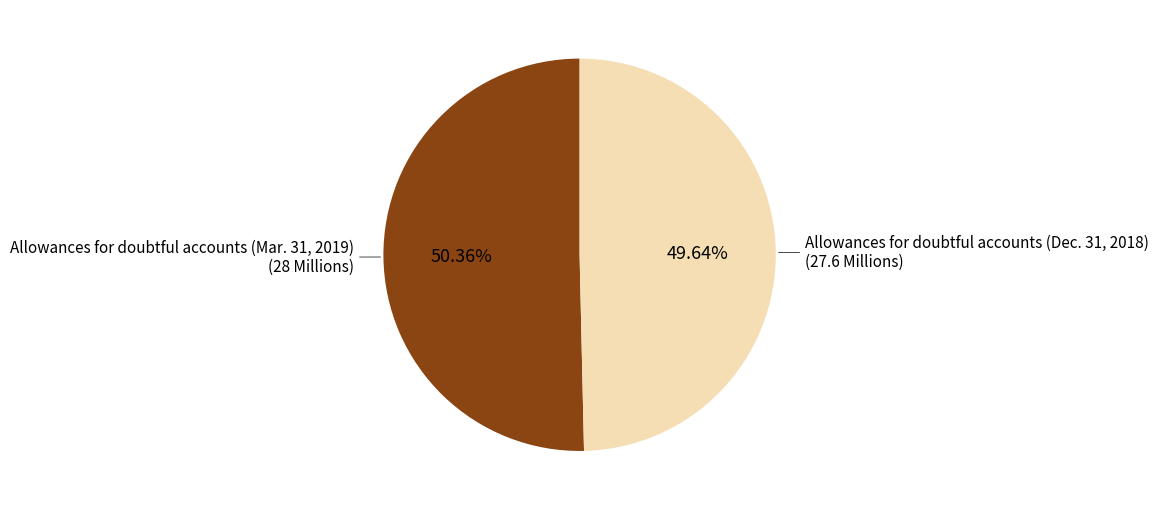

To the nearest percent, what is the difference between the largest and smallest slice percentages?

1%